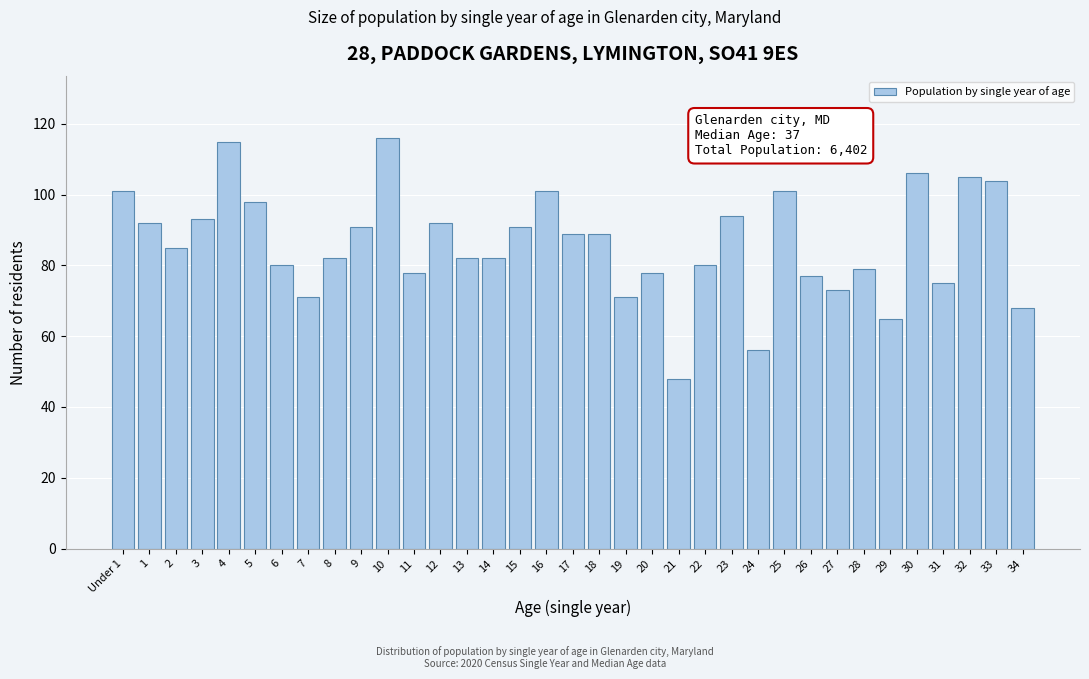

True or false: the data shows 146 at 32.

False